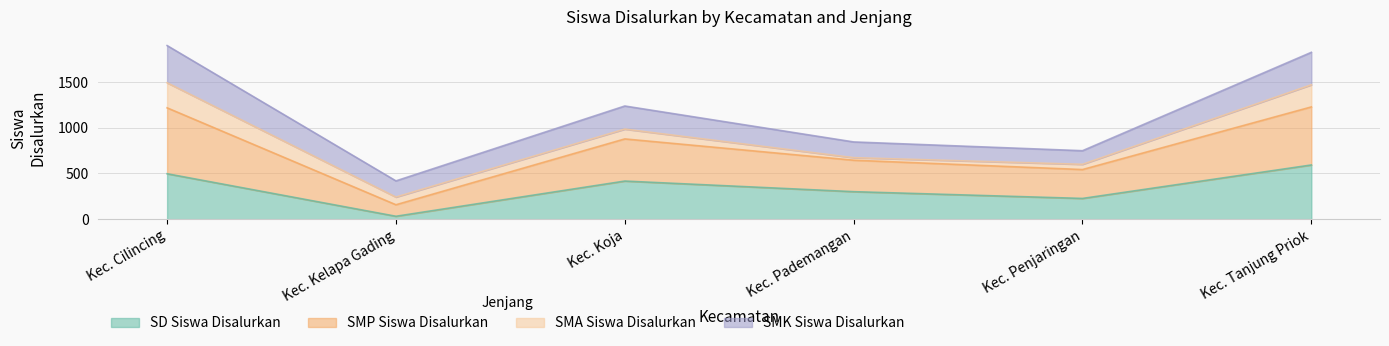

List the labels in order of SMP Siswa Disalurkan value, largest first.

Kec. Cilincing, Kec. Tanjung Priok, Kec. Koja, Kec. Pademangan, Kec. Penjaringan, Kec. Kelapa Gading